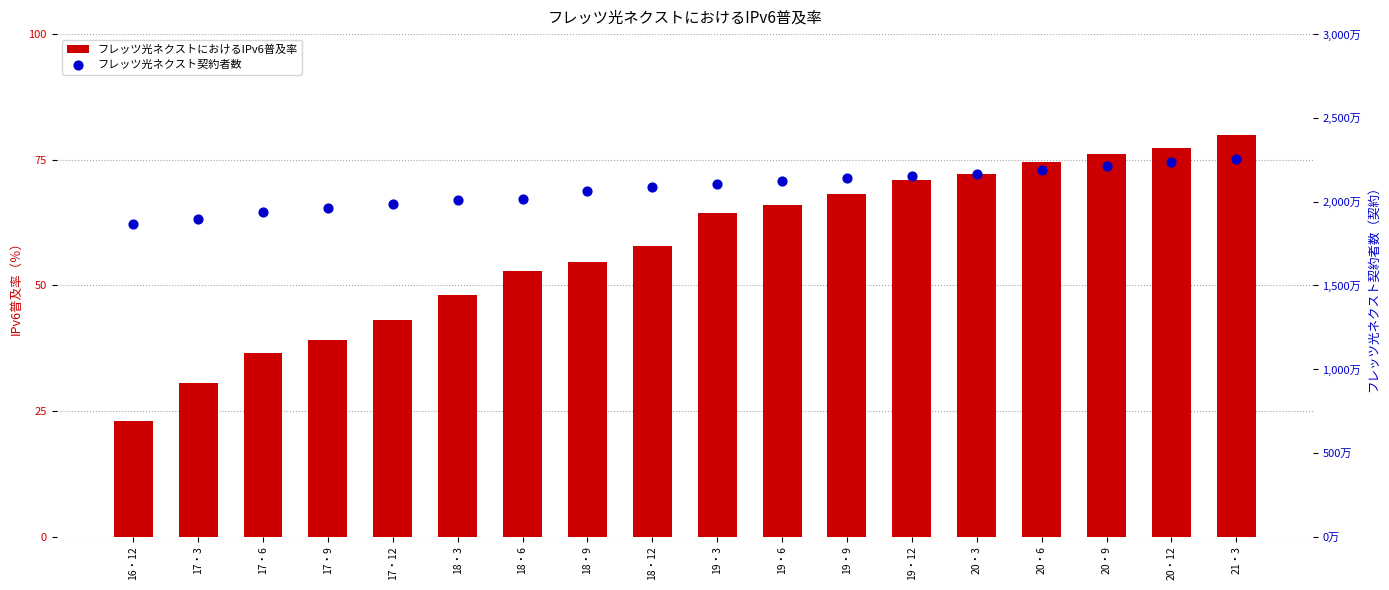

Is the value of フレッツ光ネクストにおけるIPv6普及率 at 18・12 greater than the value of フレッツ光ネクスト契約者数 at 17・3?

No